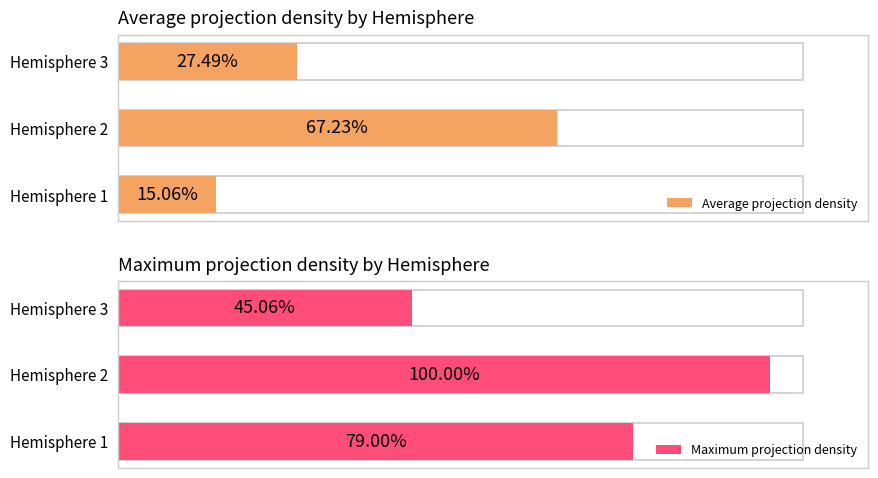

How many groups of bars are there?

3